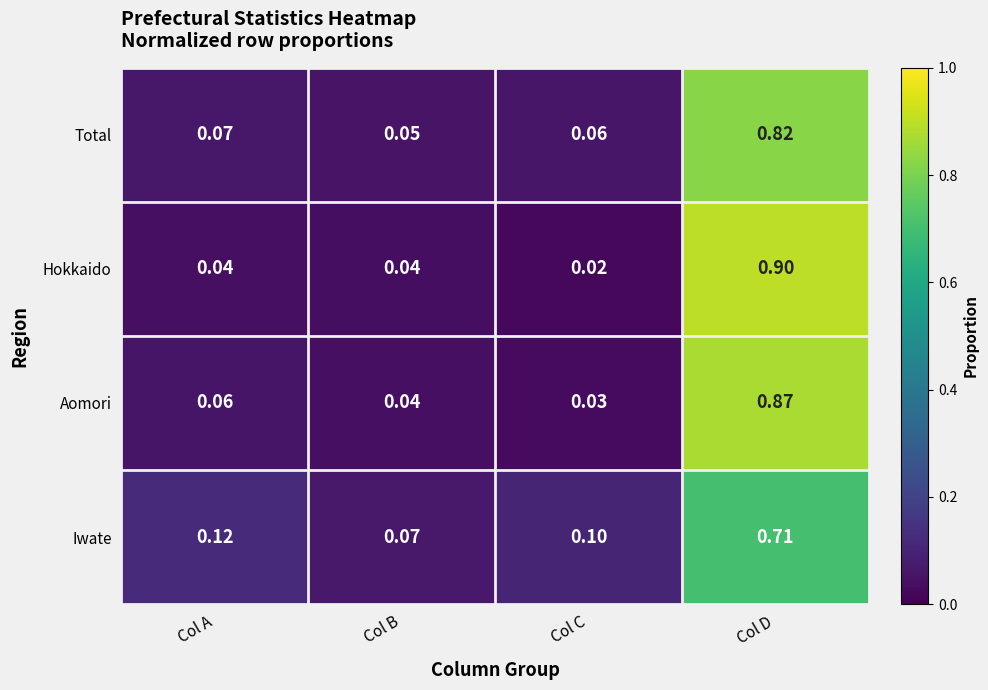

Between Col A and Col C, which series saw the biggest shift?

Aomori